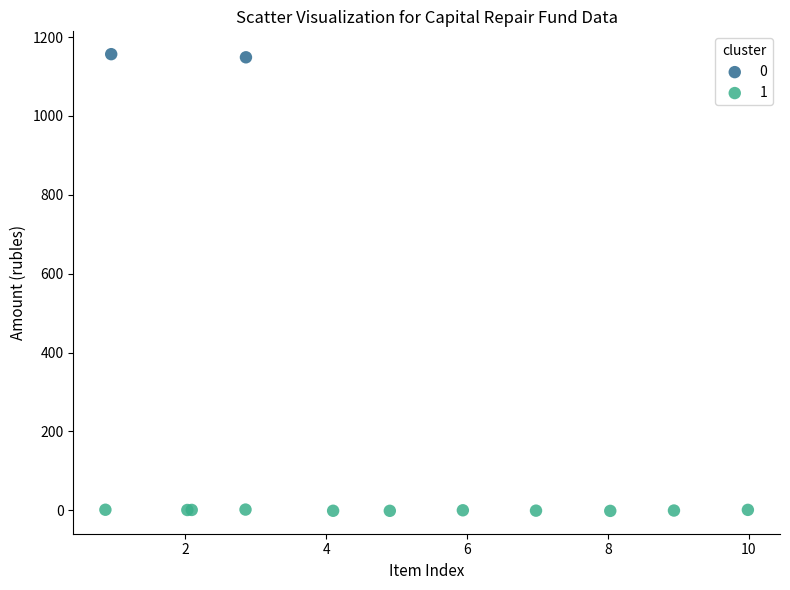

What are all the series names shown in the legend?

0, 1